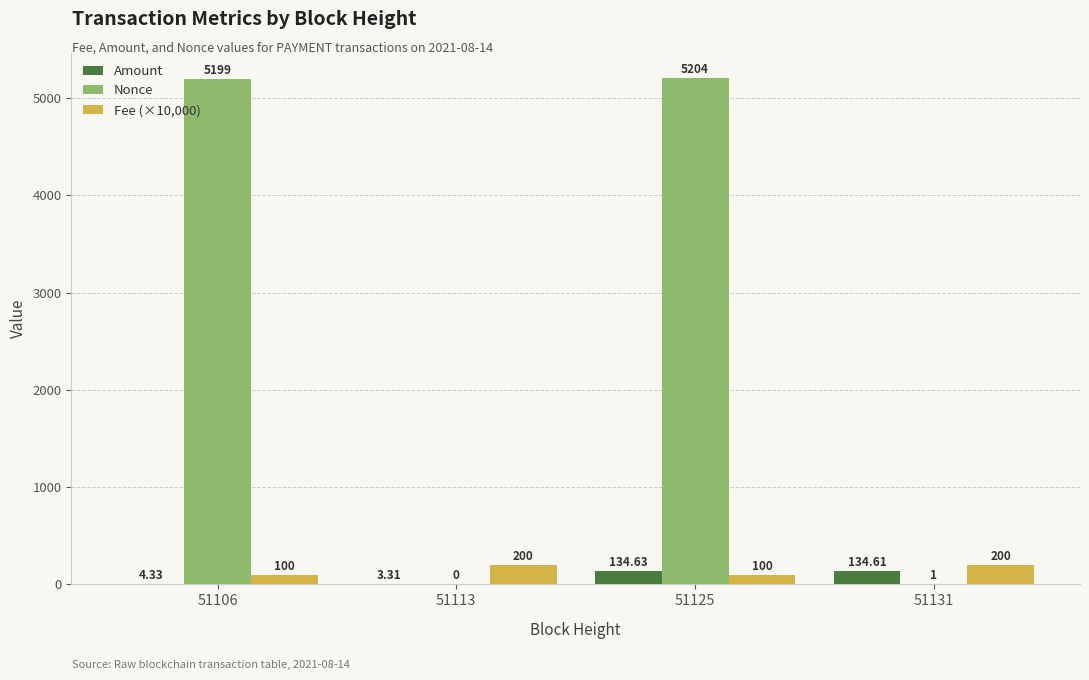

What is the sum of all Nonce values?

10404.0